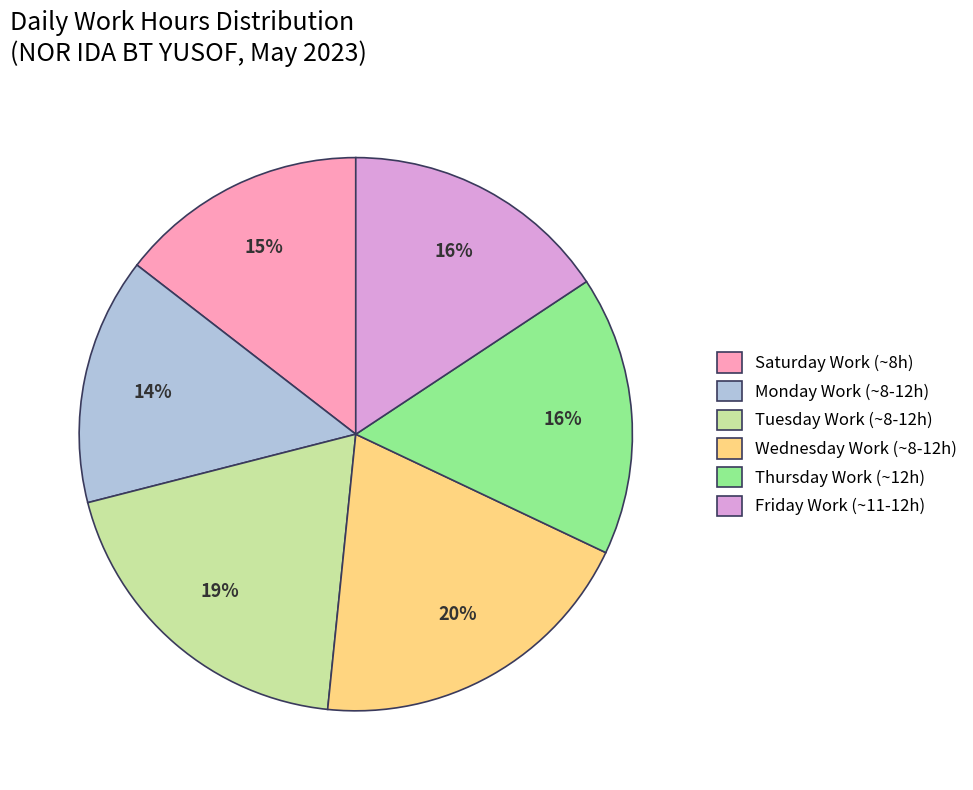

To the nearest percent, what portion does Wednesday Work (~8-12h) represent?

20%